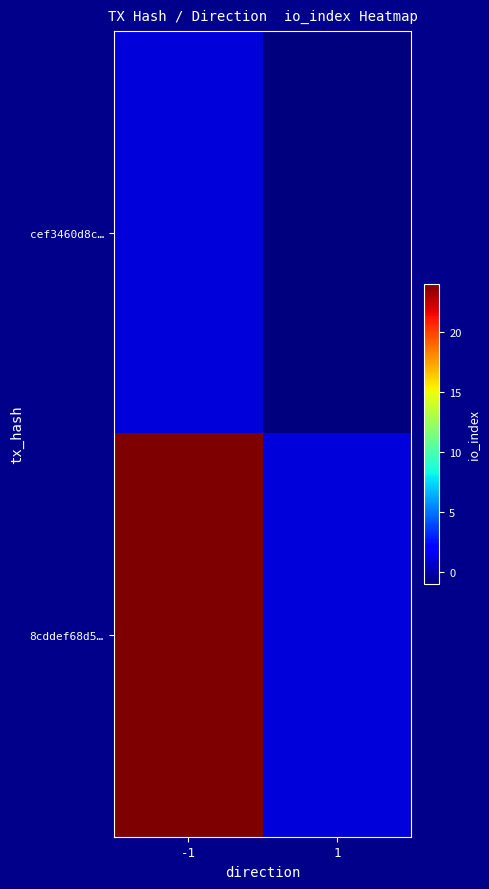

How many categories are shown in the chart?

2